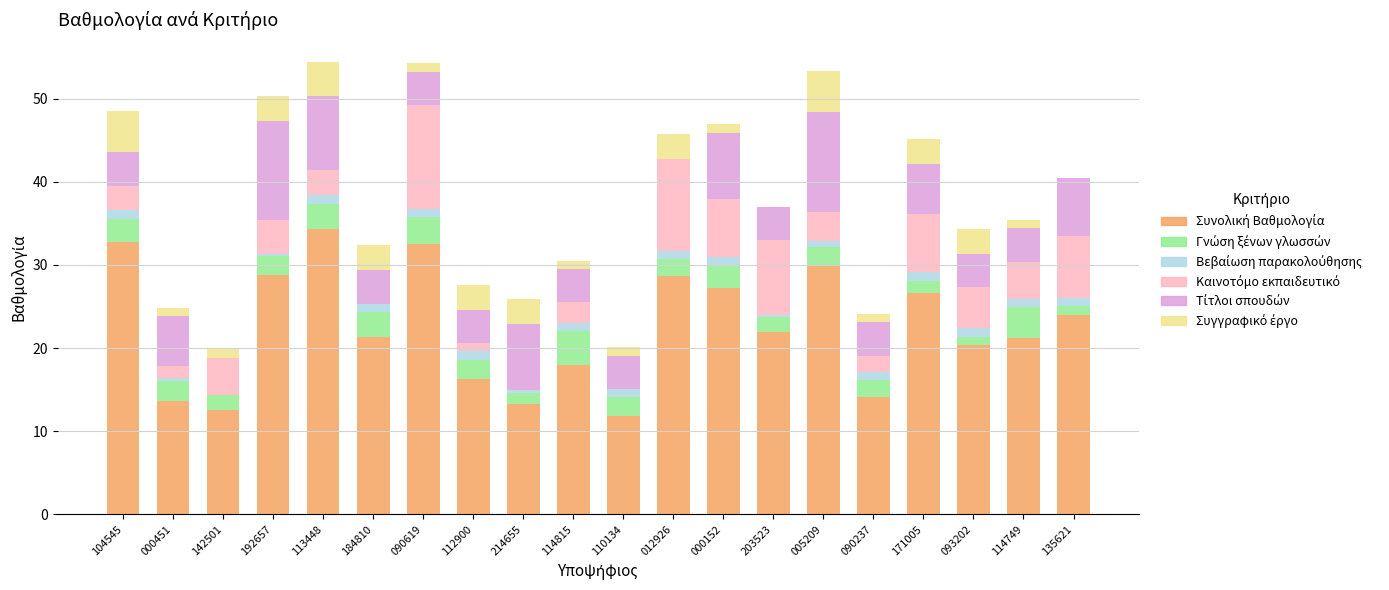

How many data points does each series have?

20